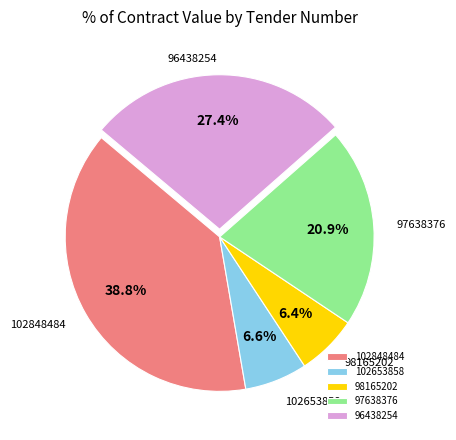

Between 102653858 and 97638376, which is larger?

97638376